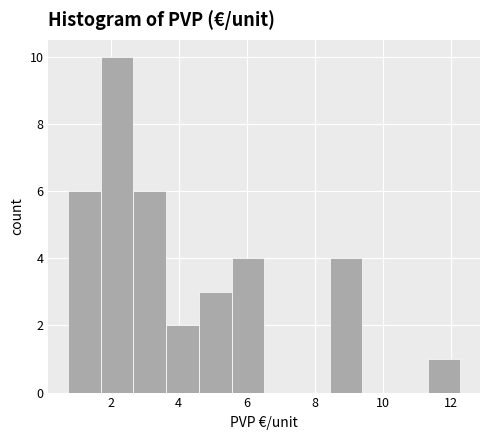

Reading left to right, list every bar in this chart as the range it spans on the x-axis followed by its height. Neither the bar edges nor the heights are printed on the chart, so give them approximately, as read against the axes.

0.8 to 1.8: 6
1.8 to 2.6: 10
2.6 to 3.6: 6
3.6 to 4.6: 2
4.6 to 5.6: 3
5.6 to 6.6: 4
6.6 to 7.4: 0
7.4 to 8.4: 0
8.4 to 9.4: 4
9.4 to 10.4: 0
10.4 to 11.4: 0
11.4 to 12.2: 1